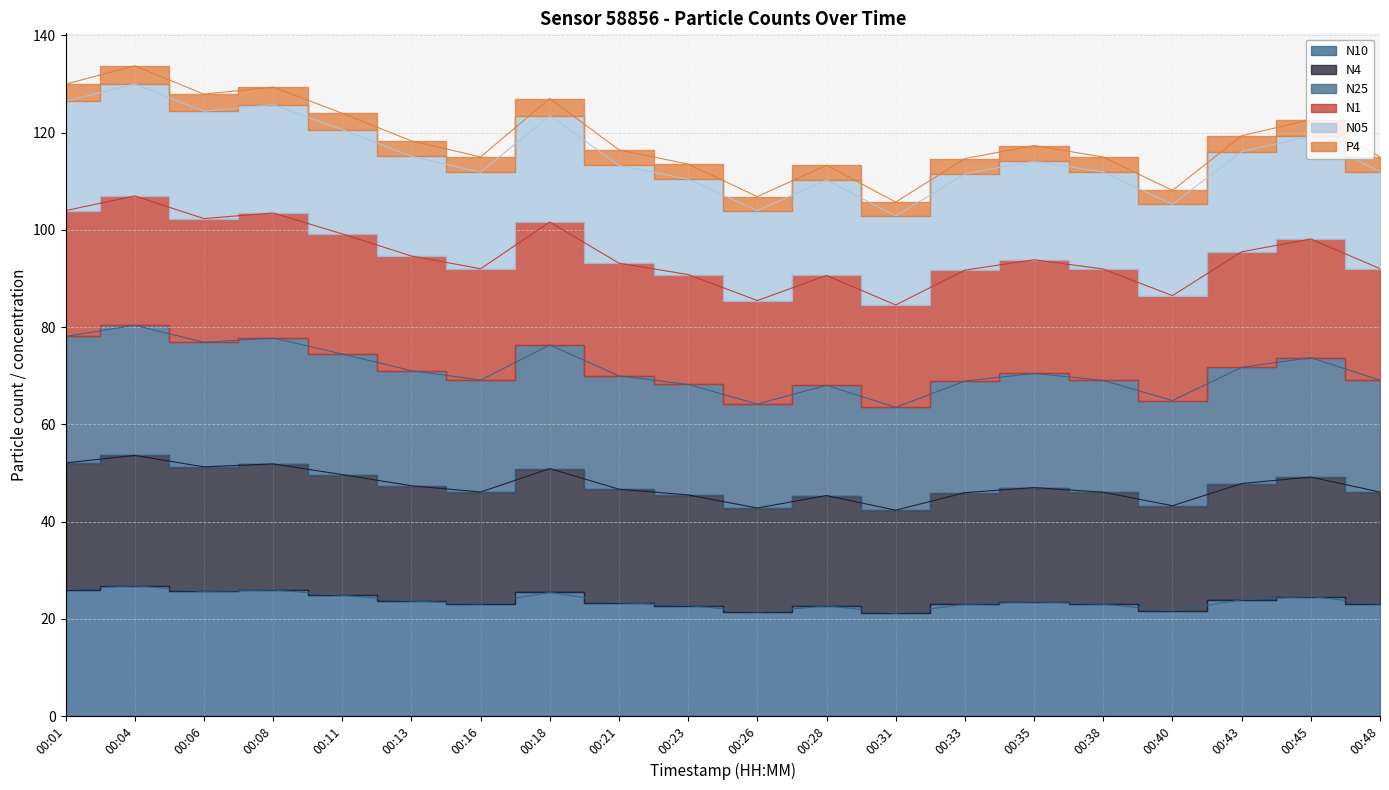

At which category does the chart reach its minimum across all series?

00:31